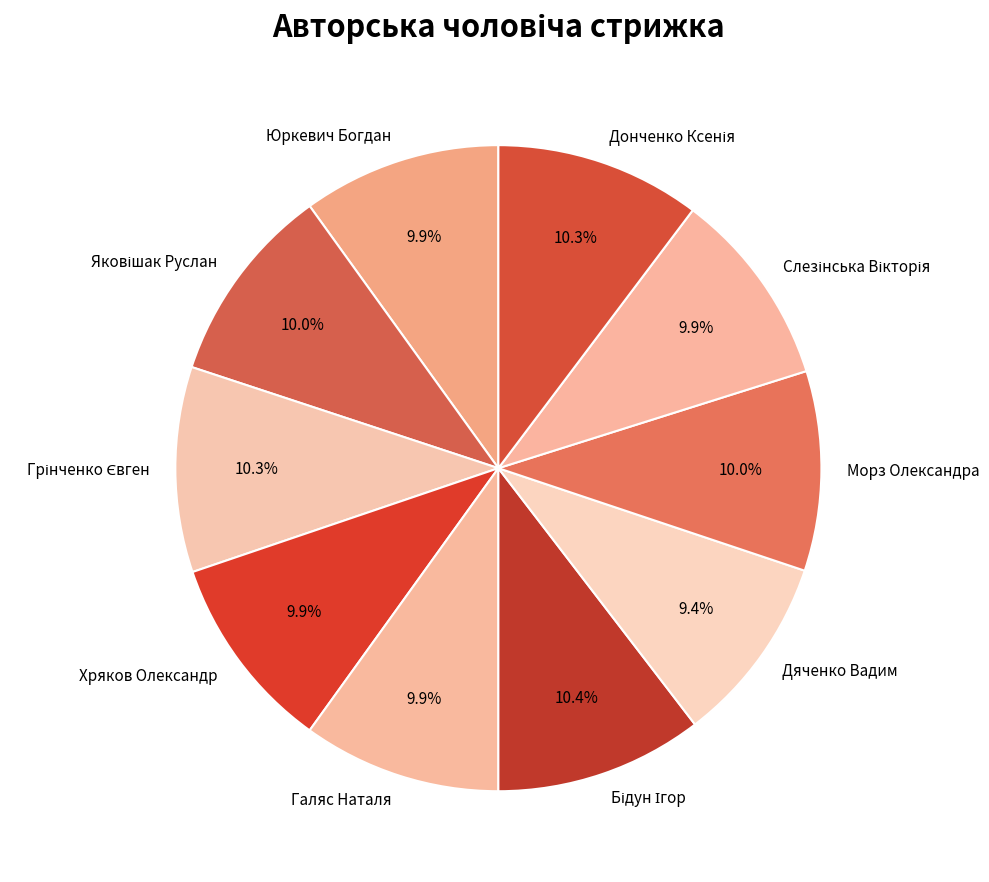

Is there a majority slice in this chart?

No